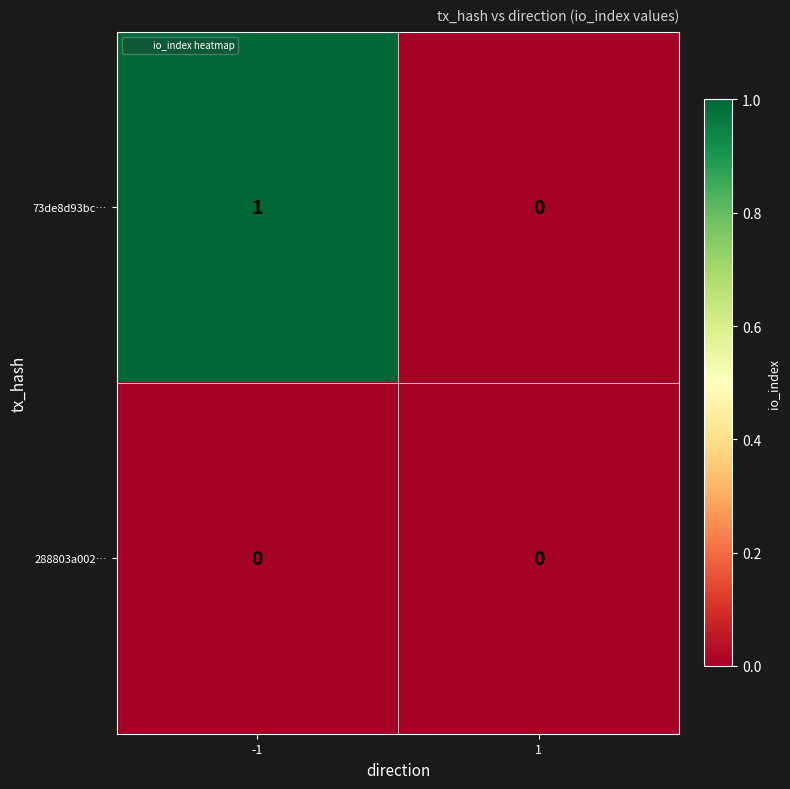

Which series changed the most between -1 and 1?

73de8d93bc…